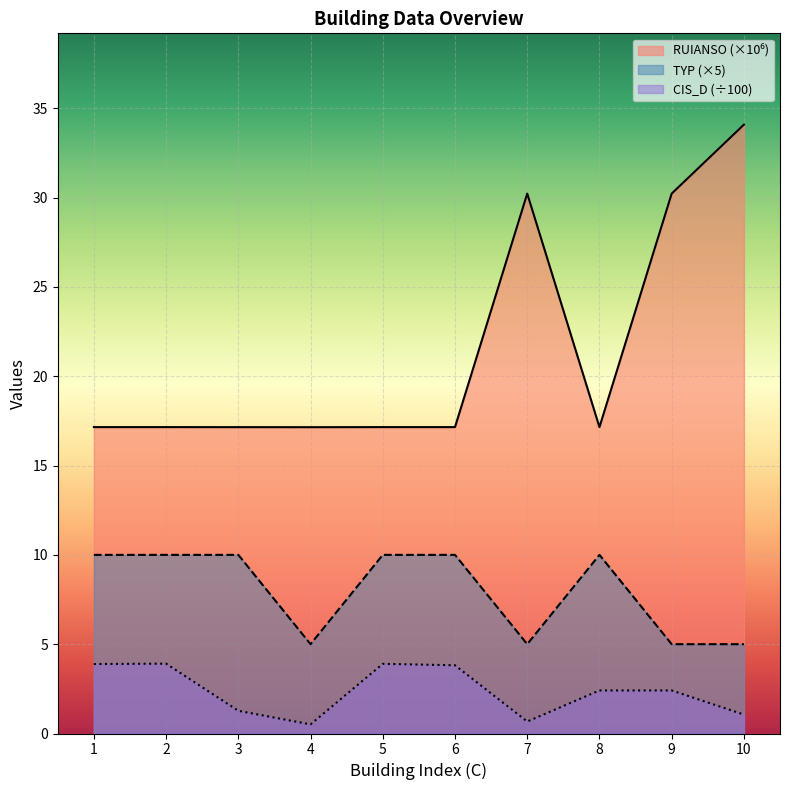

What is the sum of all RUIANSO values?

214.6